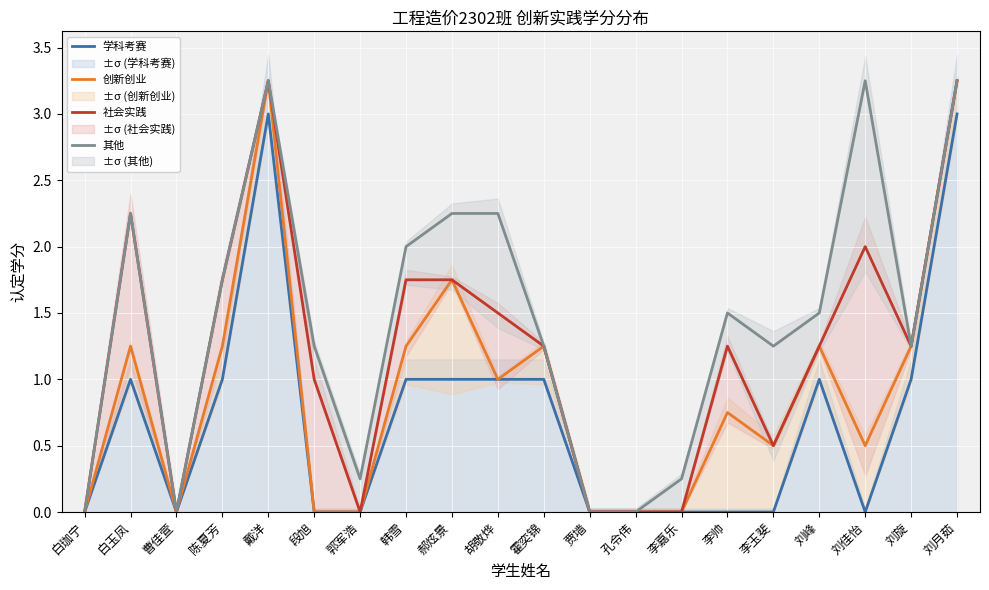

Reading left to right, transcribe all the data shown in this chart.

学科考赛: 白珈宁=0.0	白玉凤=1.0	曹佳萱=0.0	陈夏芳=1.0	戴洋=3.0	段旭=0.0	郭军浩=0.0	韩雪=1.0	郝炫景=1.0	胡敬烨=1.0	霍奕锦=1.0	贾墙=0.0	孔令伟=0.0	李嘉乐=0.0	李帅=0.0	李玉斐=0.0	刘峰=1.0	刘佳怡=0.0	刘旋=1.0	刘月茹=3.0
创新创业: 白珈宁=0.0	白玉凤=1.2	曹佳萱=0.0	陈夏芳=1.2	戴洋=3.2	段旭=0.0	郭军浩=0.0	韩雪=1.2	郝炫景=1.8	胡敬烨=1.0	霍奕锦=1.2	贾墙=0.0	孔令伟=0.0	李嘉乐=0.0	李帅=0.8	李玉斐=0.5	刘峰=1.2	刘佳怡=0.5	刘旋=1.2	刘月茹=3.2
社会实践: 白珈宁=0.0	白玉凤=2.2	曹佳萱=0.0	陈夏芳=1.8	戴洋=3.2	段旭=1.0	郭军浩=0.0	韩雪=1.8	郝炫景=1.8	胡敬烨=1.5	霍奕锦=1.2	贾墙=0.0	孔令伟=0.0	李嘉乐=0.0	李帅=1.2	李玉斐=0.5	刘峰=1.2	刘佳怡=2.0	刘旋=1.2	刘月茹=3.2
其他: 白珈宁=0.0	白玉凤=2.2	曹佳萱=0.0	陈夏芳=1.8	戴洋=3.2	段旭=1.2	郭军浩=0.2	韩雪=2.0	郝炫景=2.2	胡敬烨=2.2	霍奕锦=1.2	贾墙=0.0	孔令伟=0.0	李嘉乐=0.2	李帅=1.5	李玉斐=1.2	刘峰=1.5	刘佳怡=3.2	刘旋=1.2	刘月茹=3.2